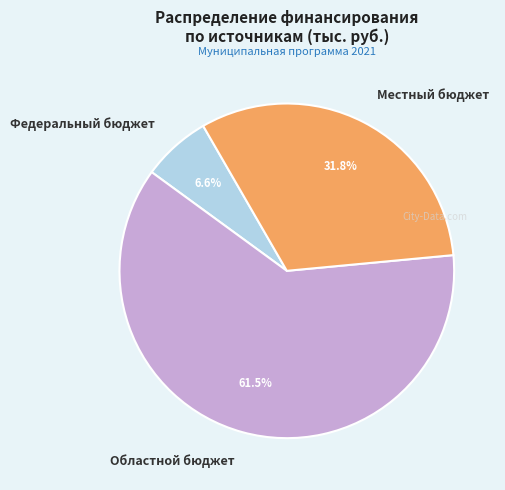

Combined, do Федеральный бюджет and Местный бюджет account for over 50%?

No